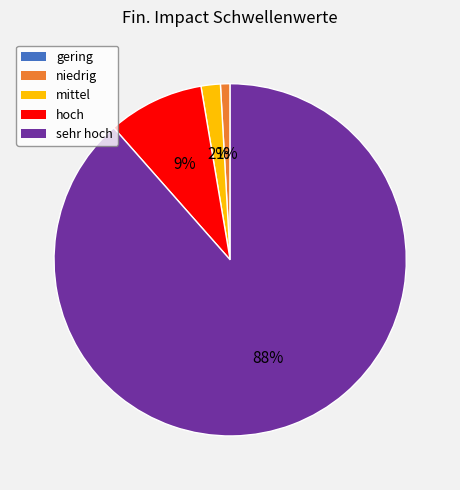

What percentage is the mittel slice, to the nearest percent?

2%